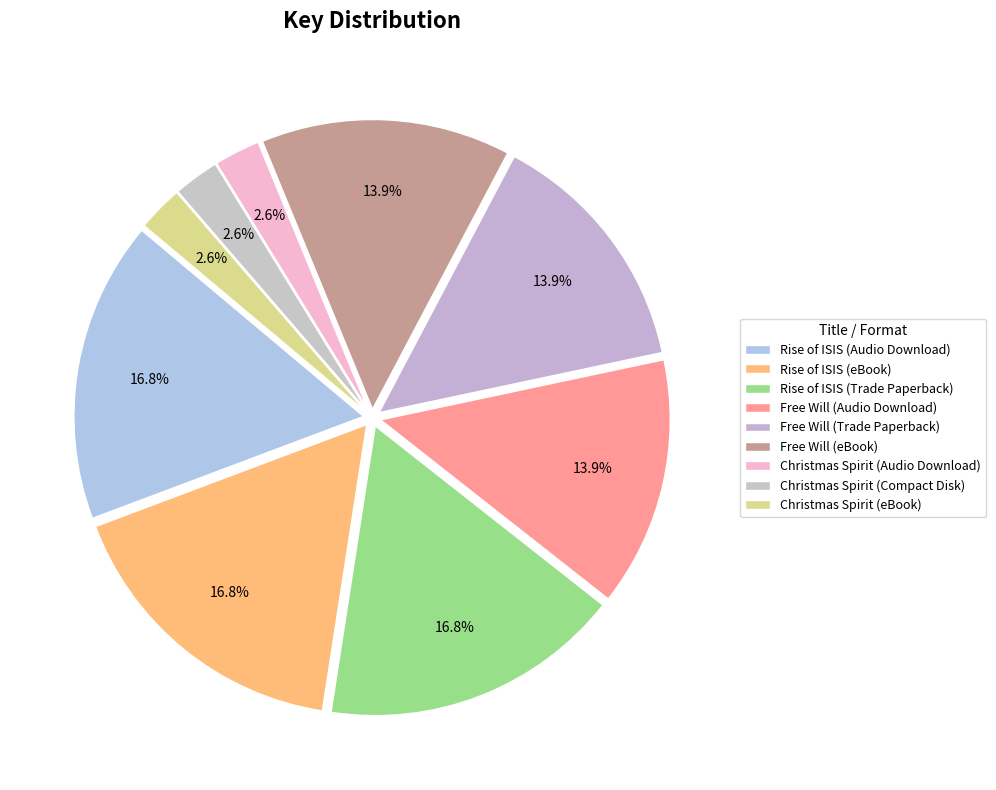

Does Christmas Spirit (Compact Disk) represent more than half of the total?

No